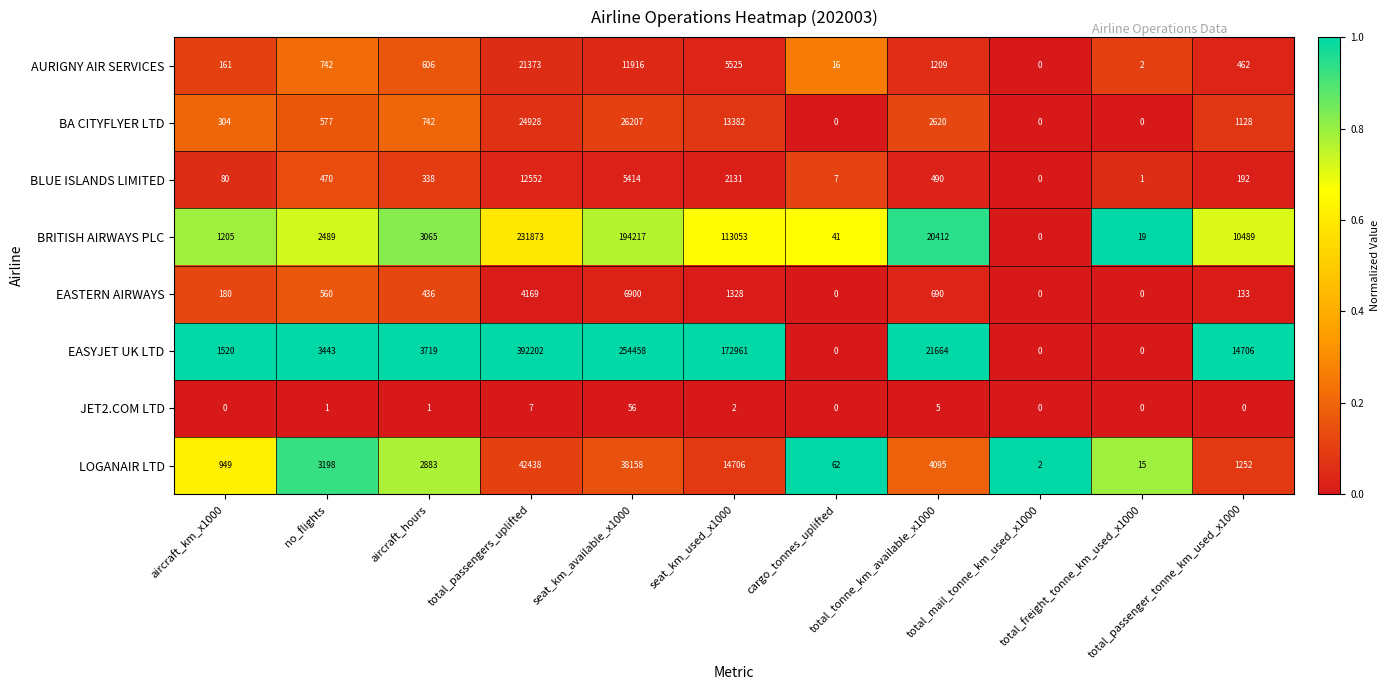

What is the total value across all series at total_freight_tonne_km_used_x1000?

37